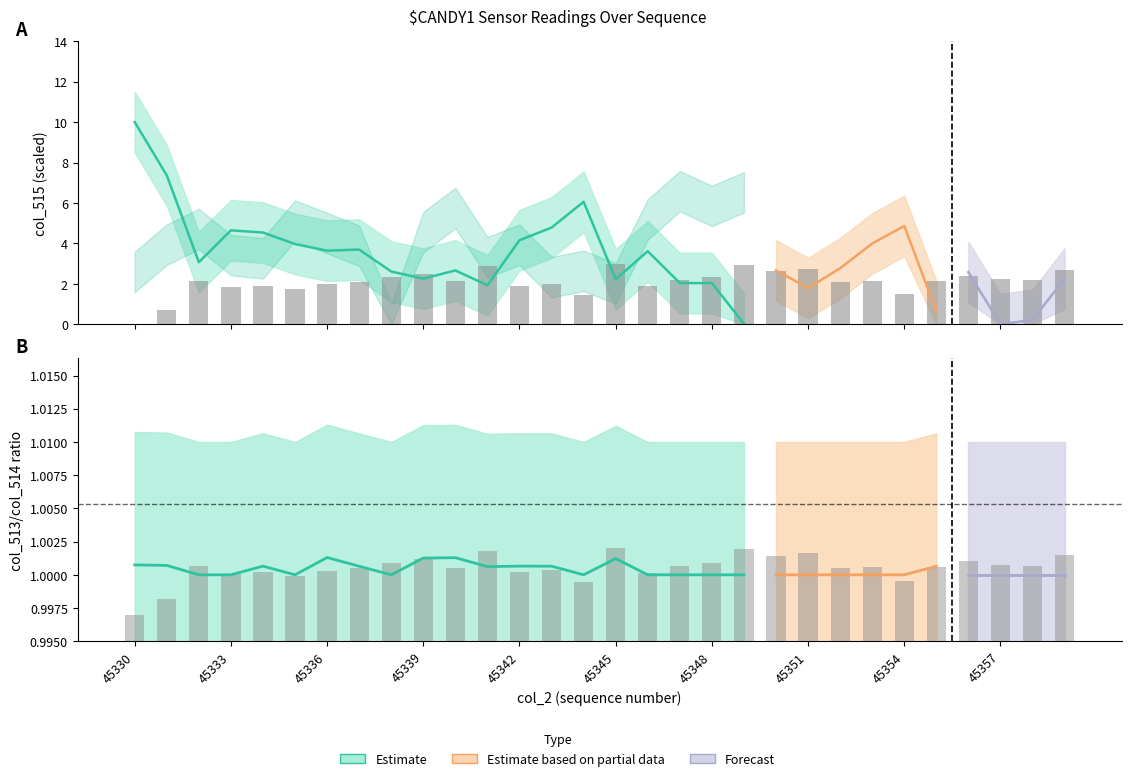

At which category does the chart reach its peak across all series?

45345